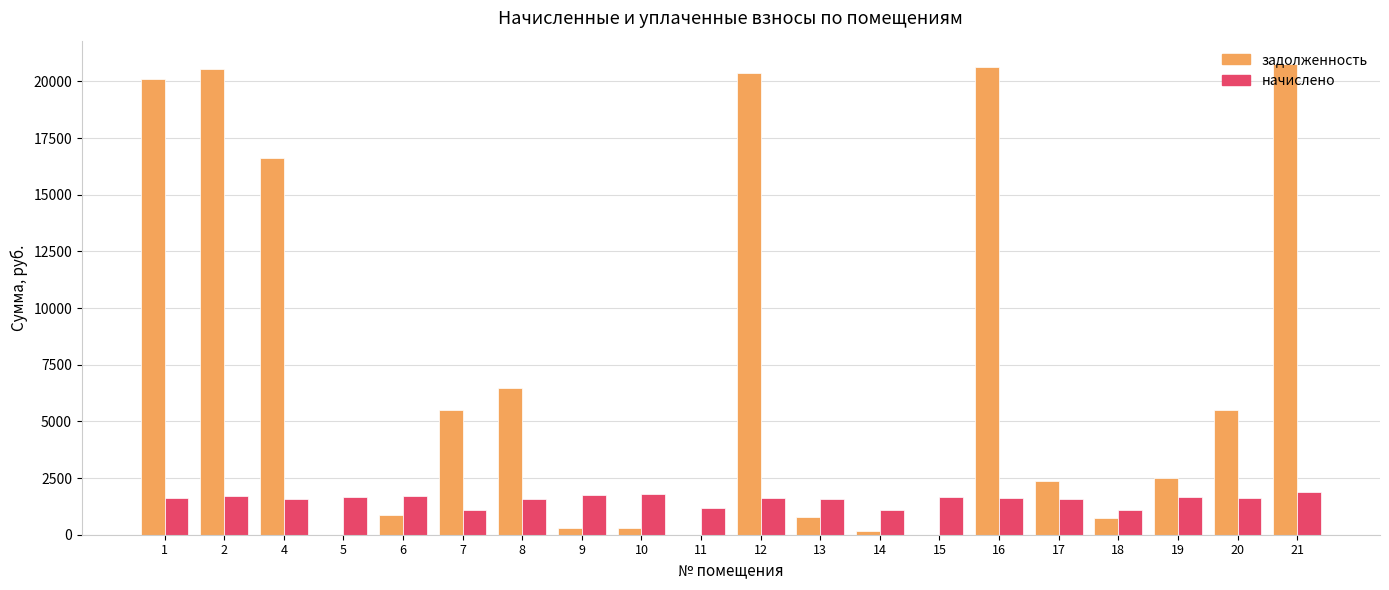

How many distinct data groups are displayed?

2